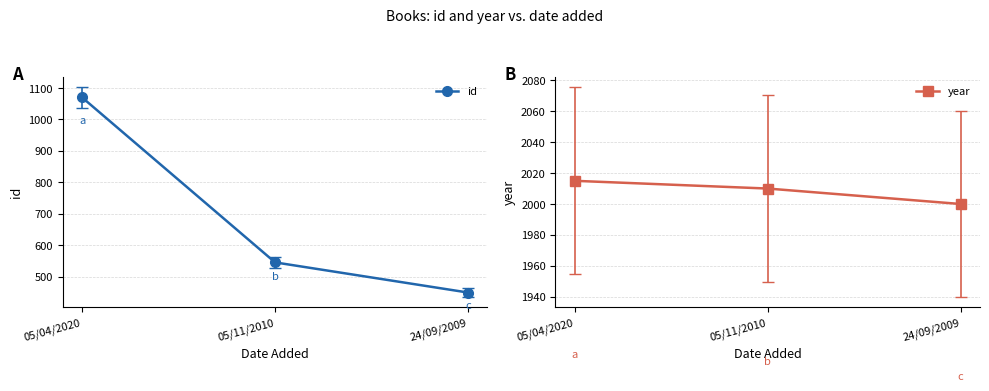

What is the difference between the maximum and minimum values in the id series?

621